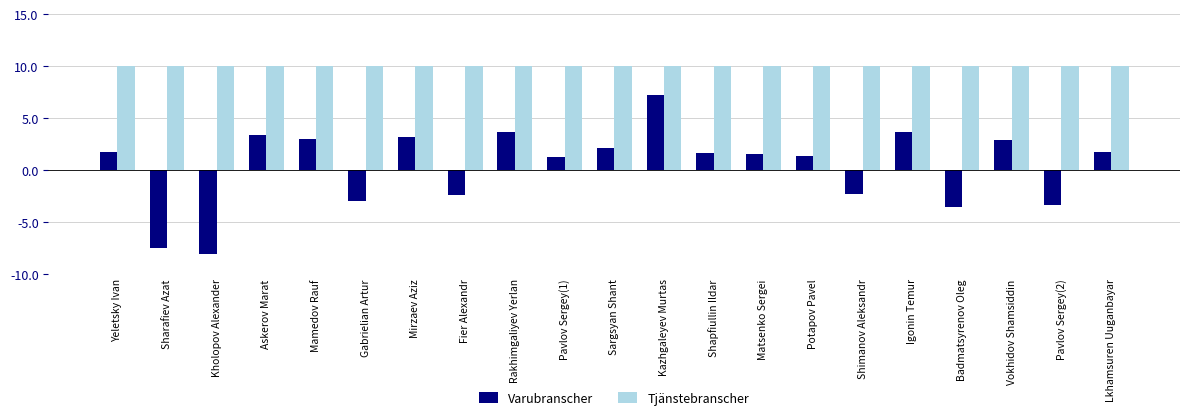

What is the approximate value of Tjänstebranscher at Shimanov Aleksandr?

10.0